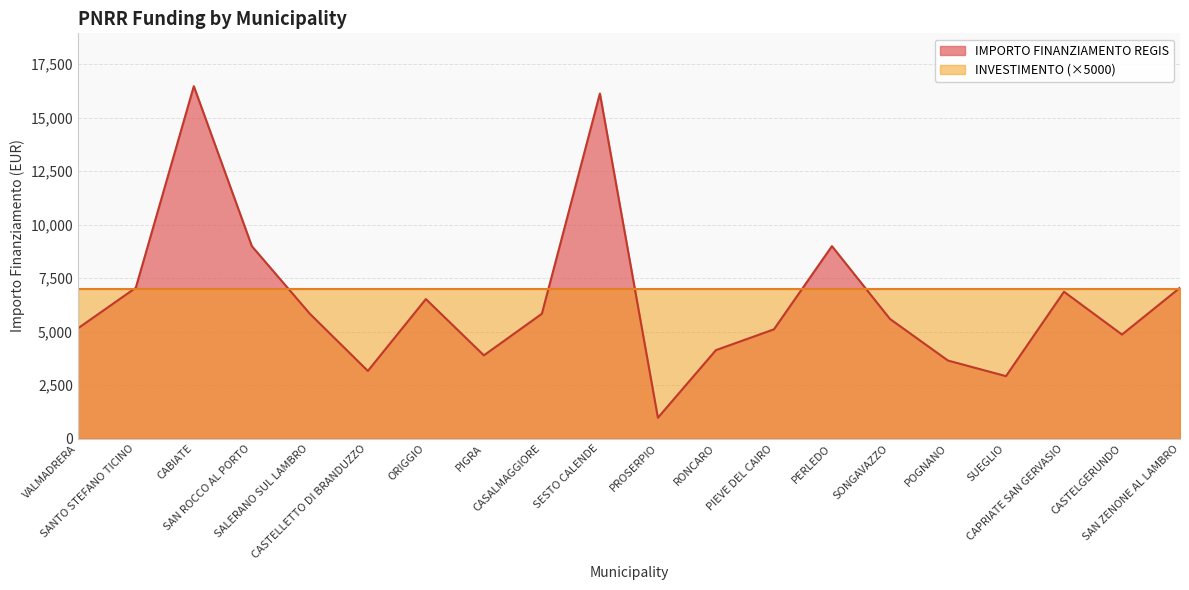

How many lines are shown in the chart?

2